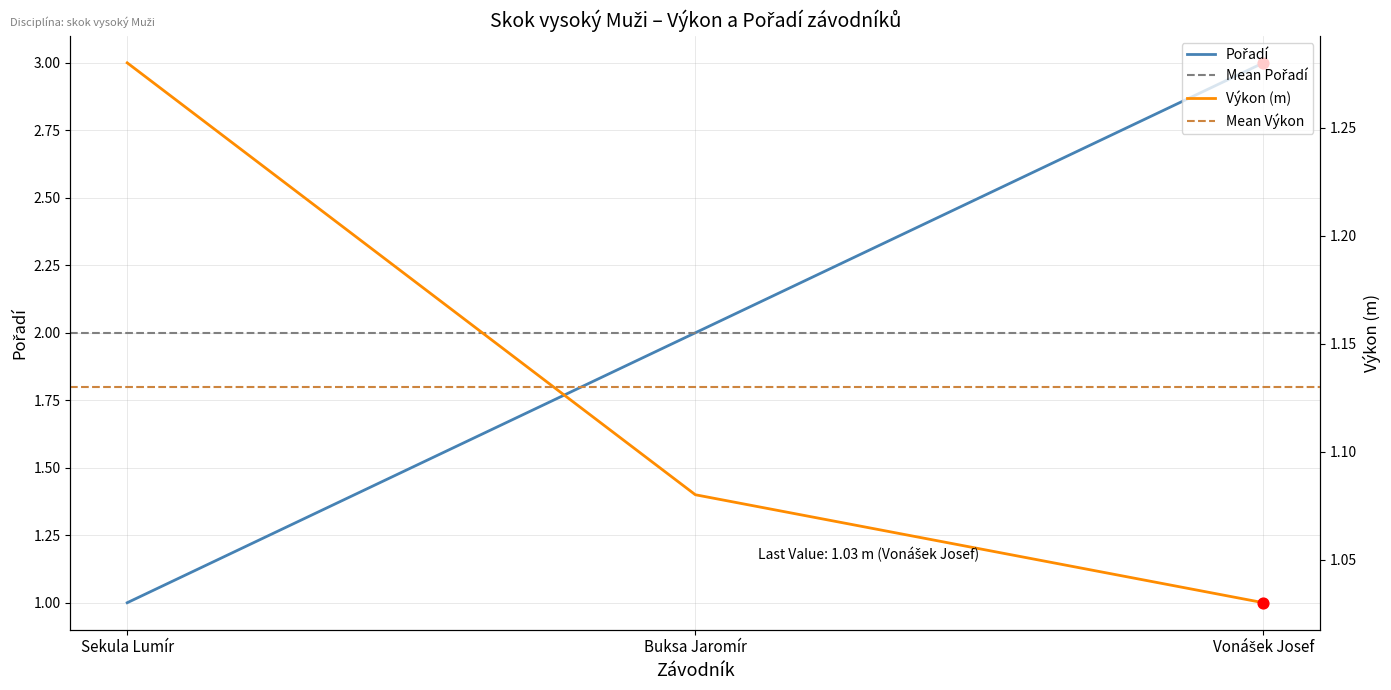

Which series contains the highest Y value?

Pořadí